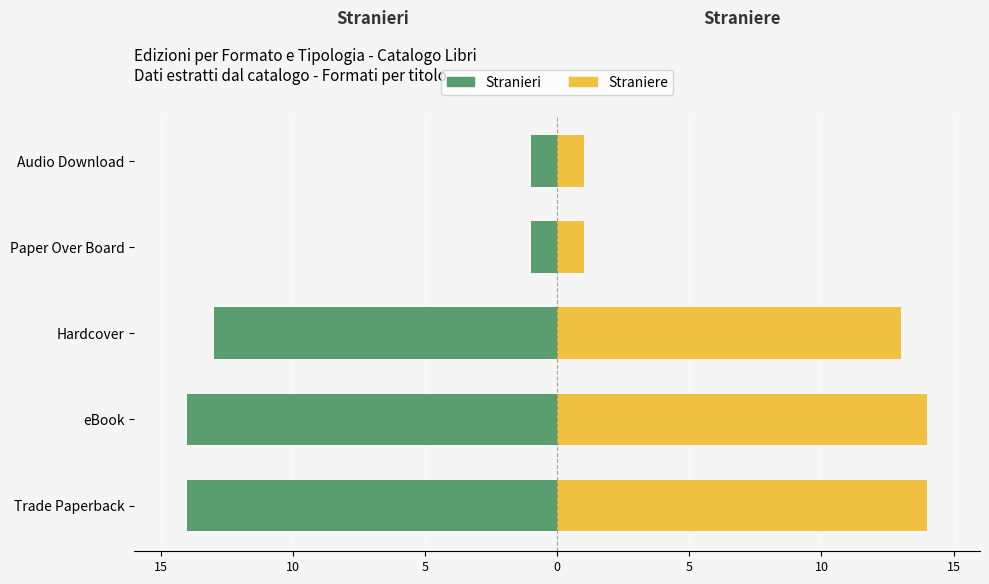

What is the average value of the Stranieri series?

-9